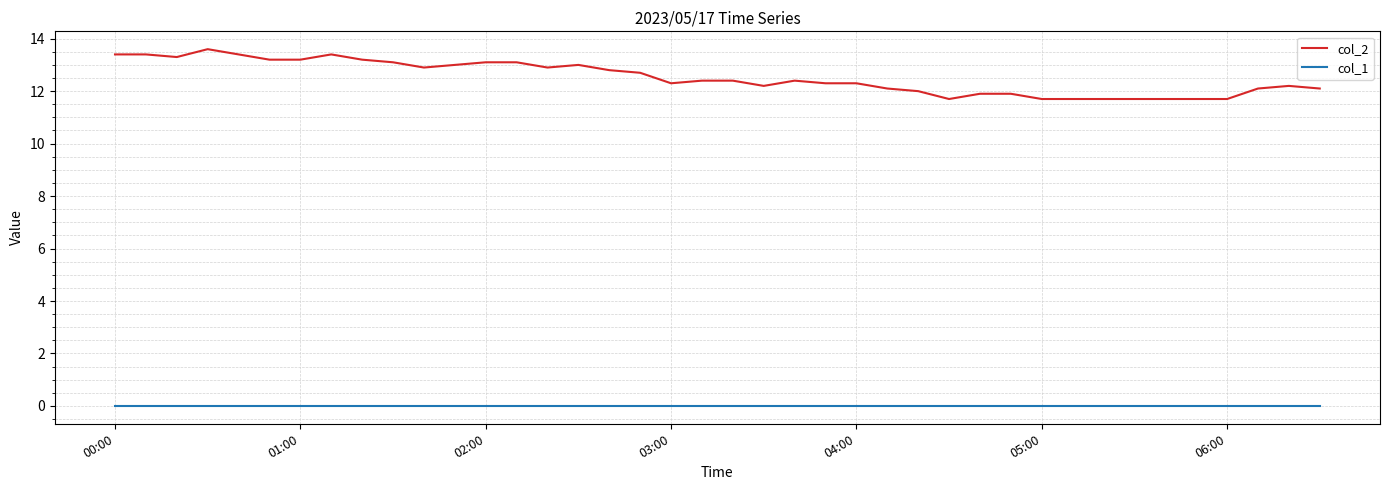

True or false: col_1 and col_2 cross at least once.

False